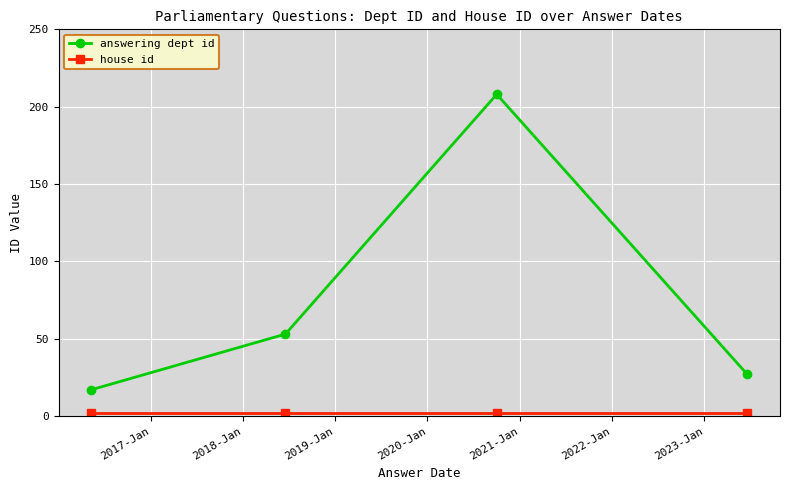

What is the minimum value for answering dept id?

17